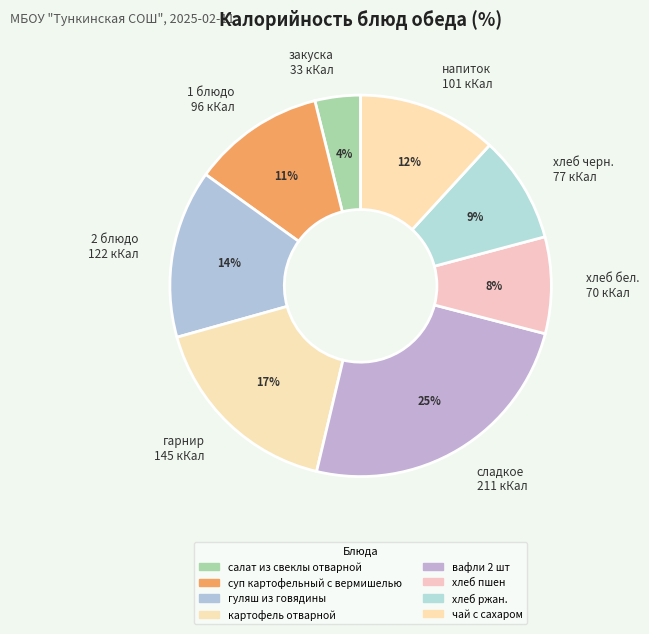

Do напиток 101 кКал and сладкое 211 кКал together represent more than half of the pie?

No